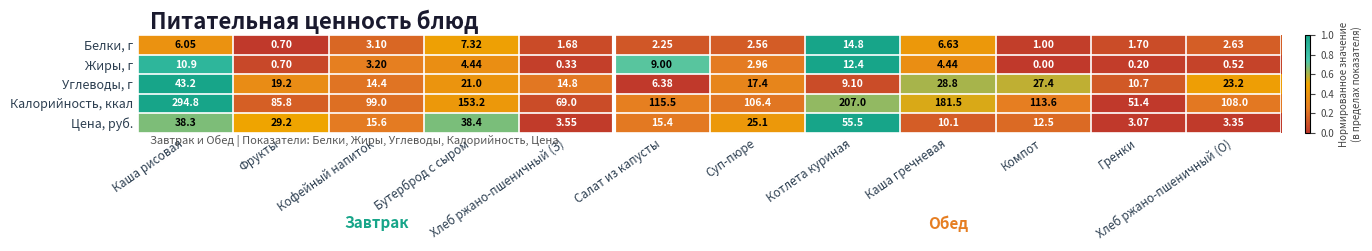

At Кофейный напиток, list the series in order from smallest to largest.

Белки, г, Жиры, г, Углеводы, г, Цена, руб., Калорийность, ккал